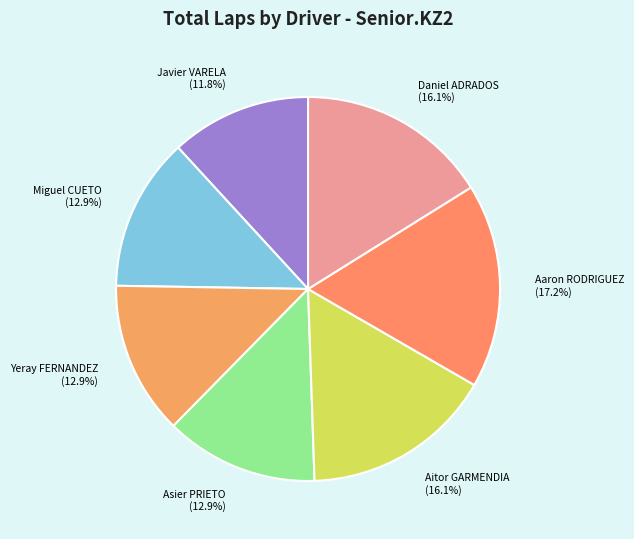

What percentage is NOT represented by Aitor GARMENDIA (16.1%)?

83.9%